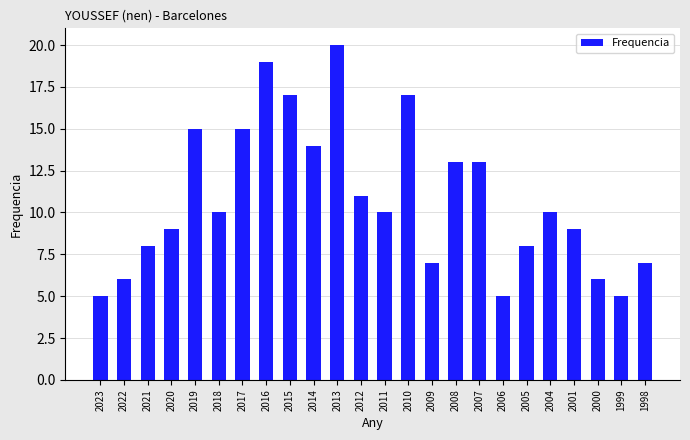

The value at 2011 is 10. True or false?

True